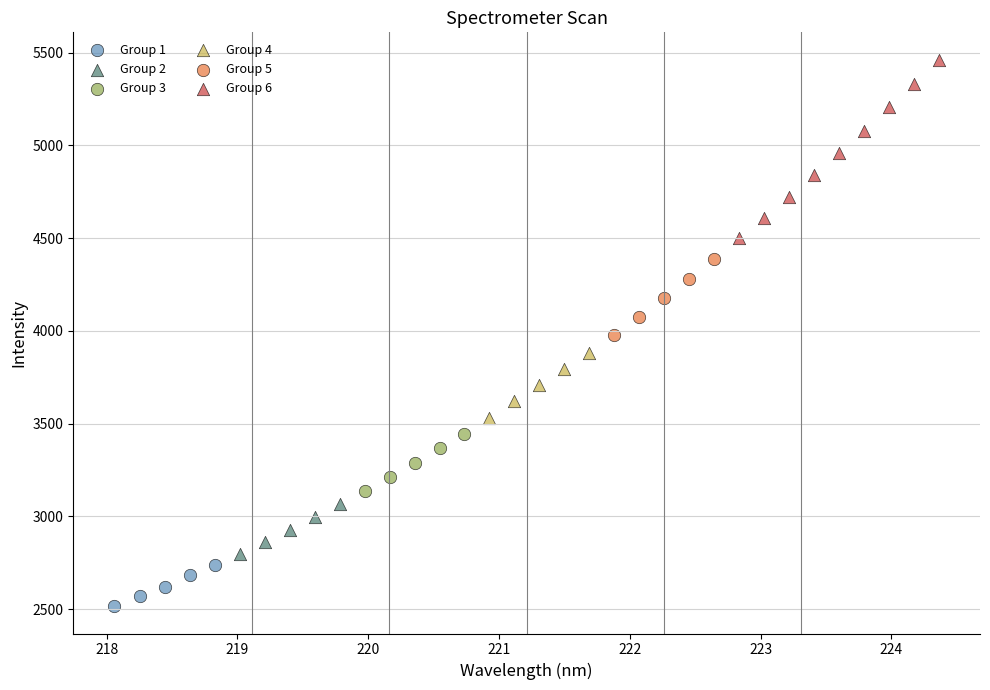

What are all the series names shown in the legend?

Group 1, Group 2, Group 3, Group 4, Group 5, Group 6